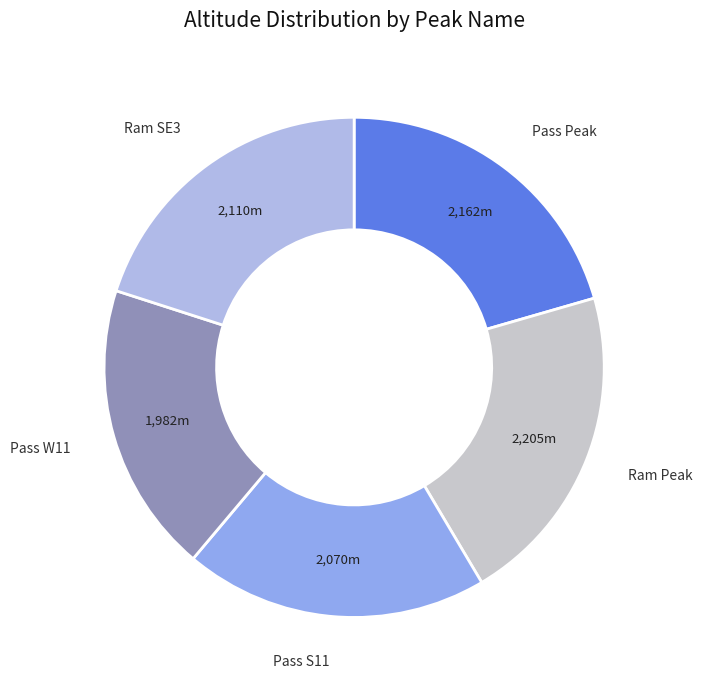

Do Ram Peak and Ram SE3 together represent more than half of the pie?

No